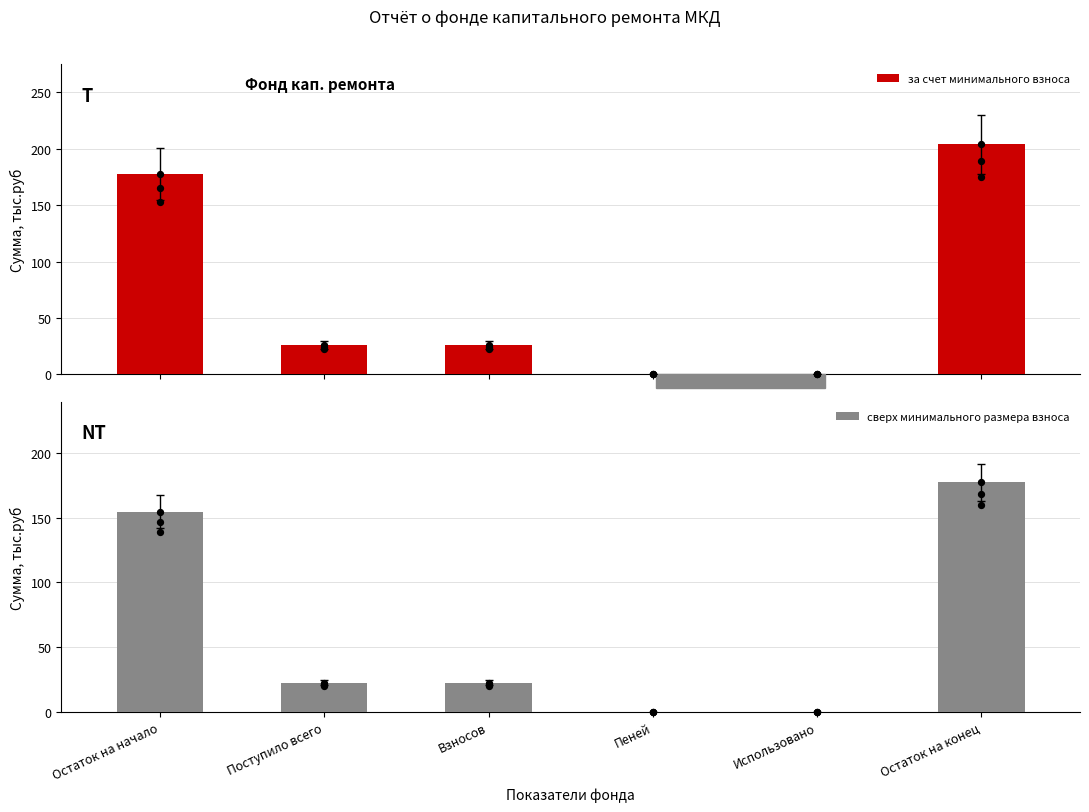

Which series has the widest spread of Y values?

за счет минимального взноса